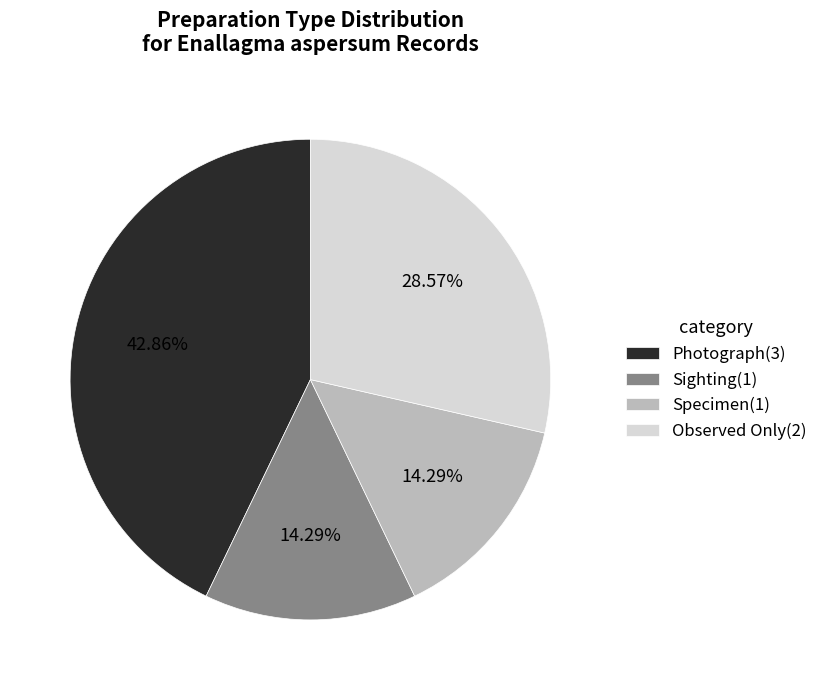

Which slice is the largest?

Photograph